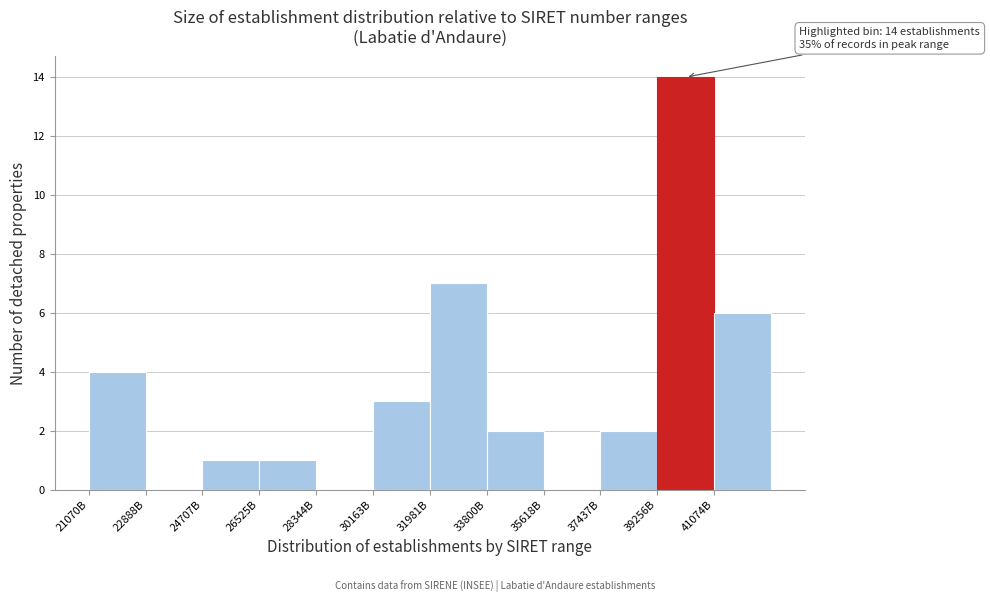

Reading left to right, list all the values displayed in this chart.

21070B=4	22888B=0	24707B=1	26525B=1	28344B=0	30163B=3	31981B=7	33800B=2	35618B=0	37437B=2	39256B=14	41074B=6